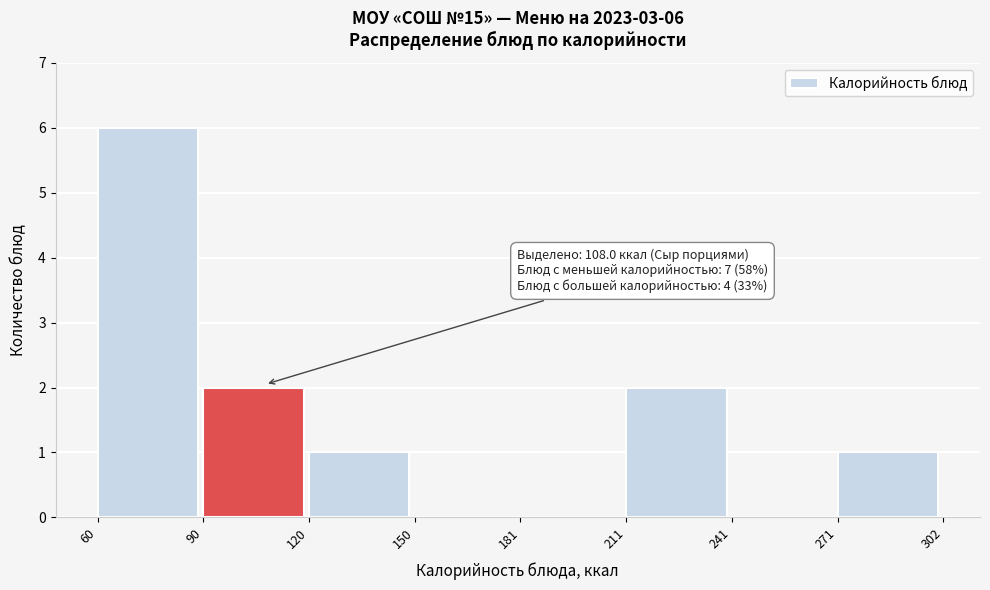

Over which range of the x-axis is the bar tallest?

60 to 90